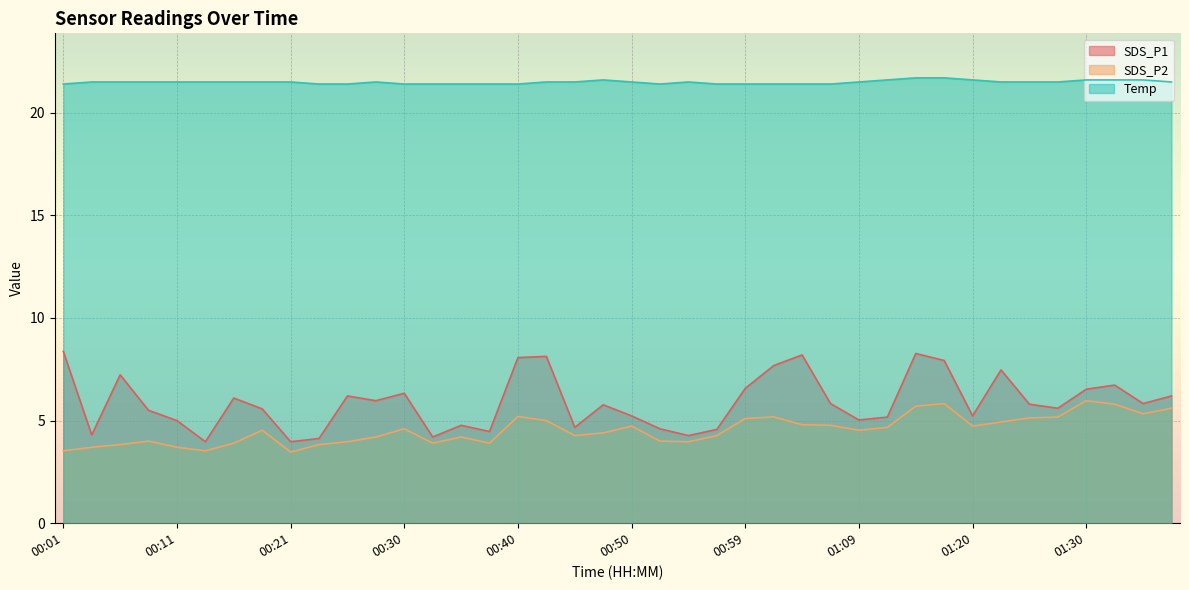

The SDS_P2 series shows 8.4 at 01:02. True or false?

False